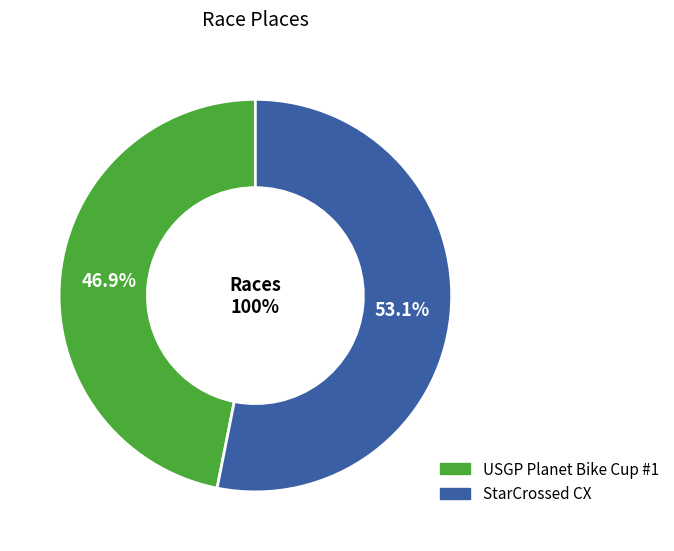

Rank the categories by value from lowest to highest.

USGP Planet Bike Cup #1, StarCrossed CX